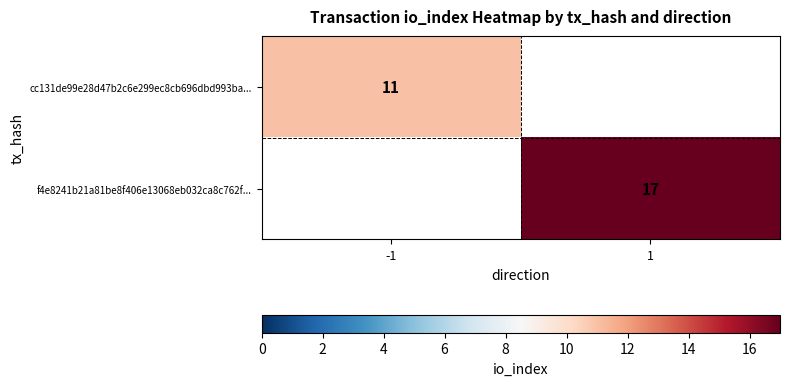

The cc131de99e28d47b2c6e299ec8cb696dbd993ba... series shows 11 at -1. True or false?

True